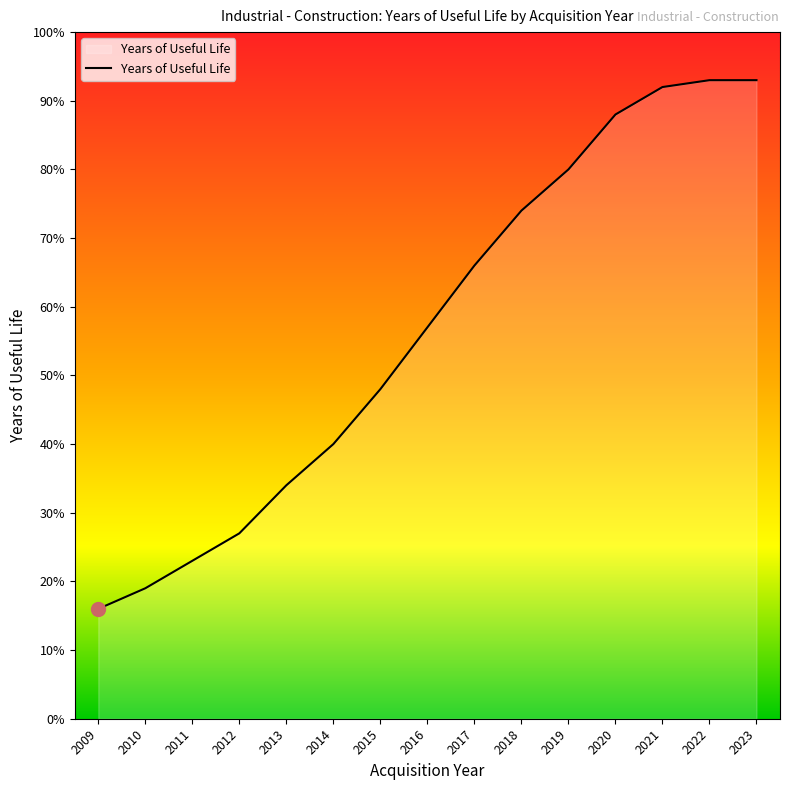

Approximately how many times larger is the value at 2022 compared to 2017?

1.4